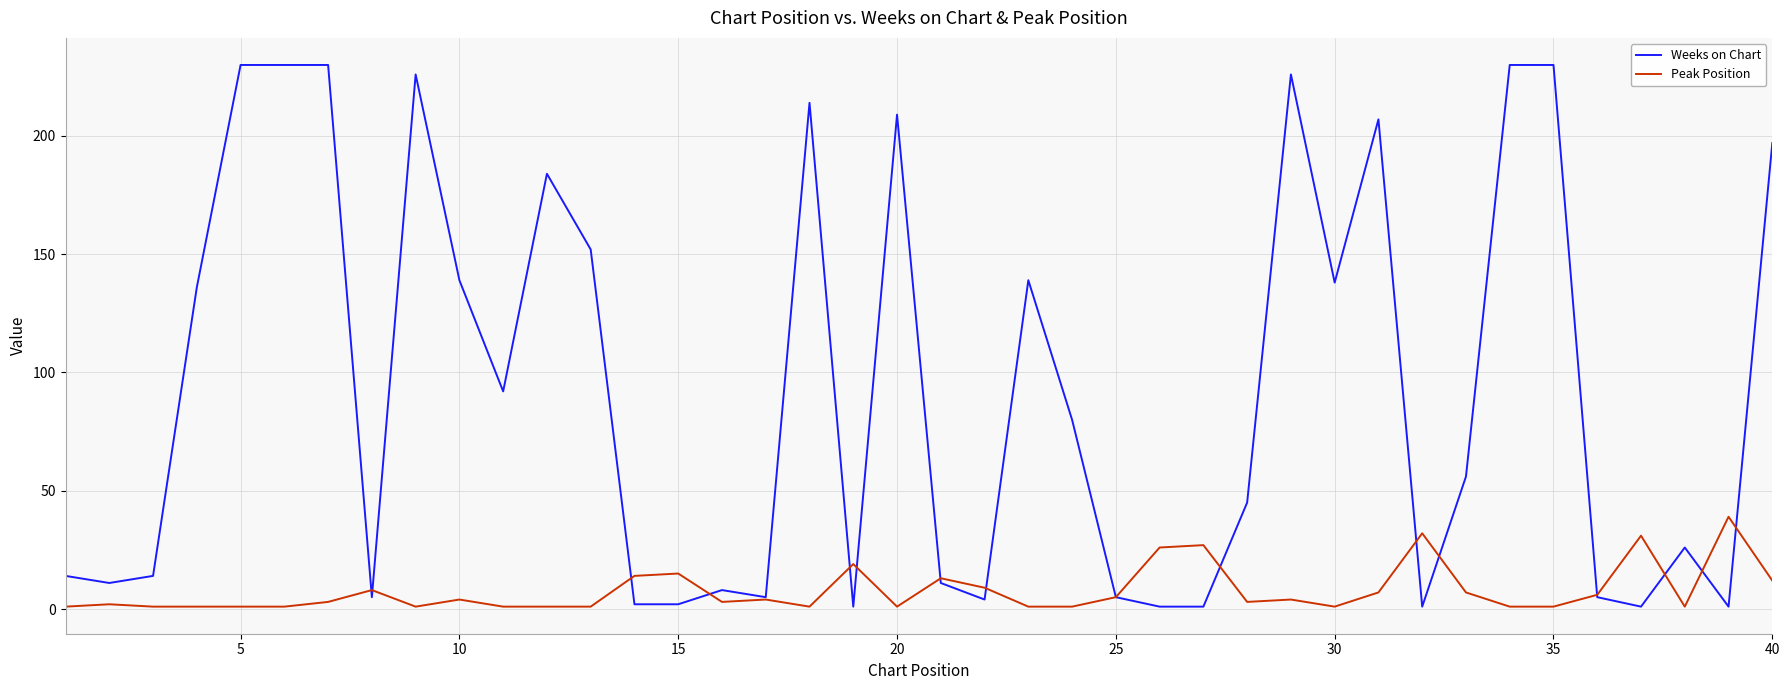

What is the difference between the second highest and minimum values in the Peak Position series?

31